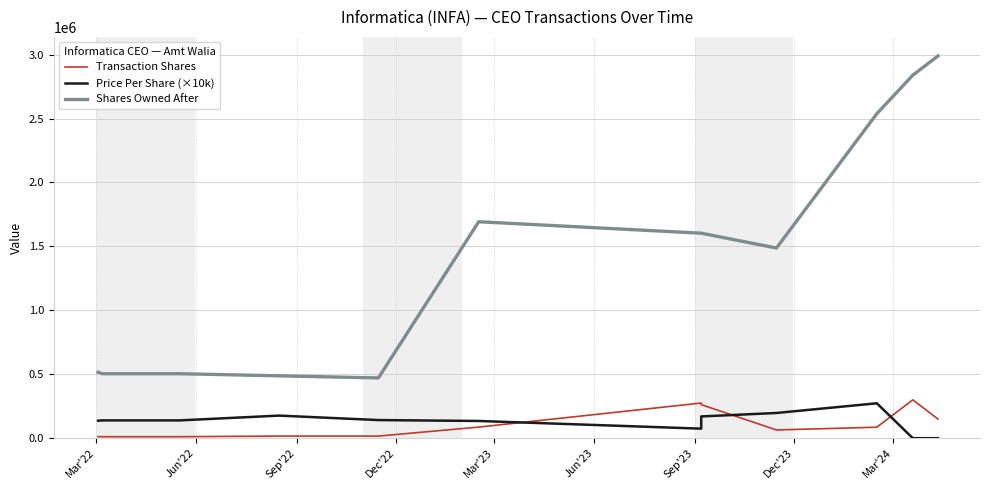

How many interior local valleys does the Shares Owned After series have?

2